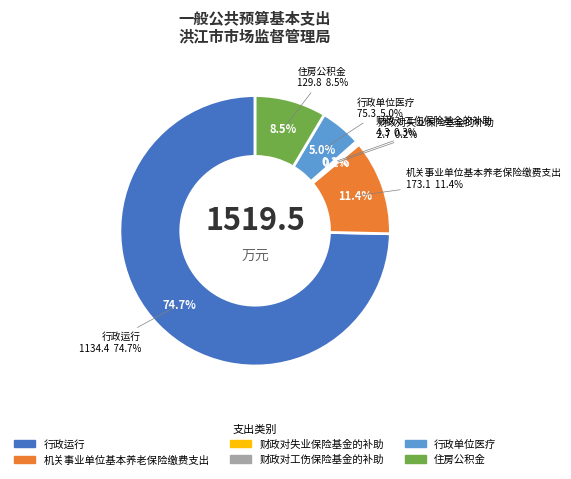

The 机关事业单位基本养老保险缴费支出 slice represents 6% of the pie. True or false?

False